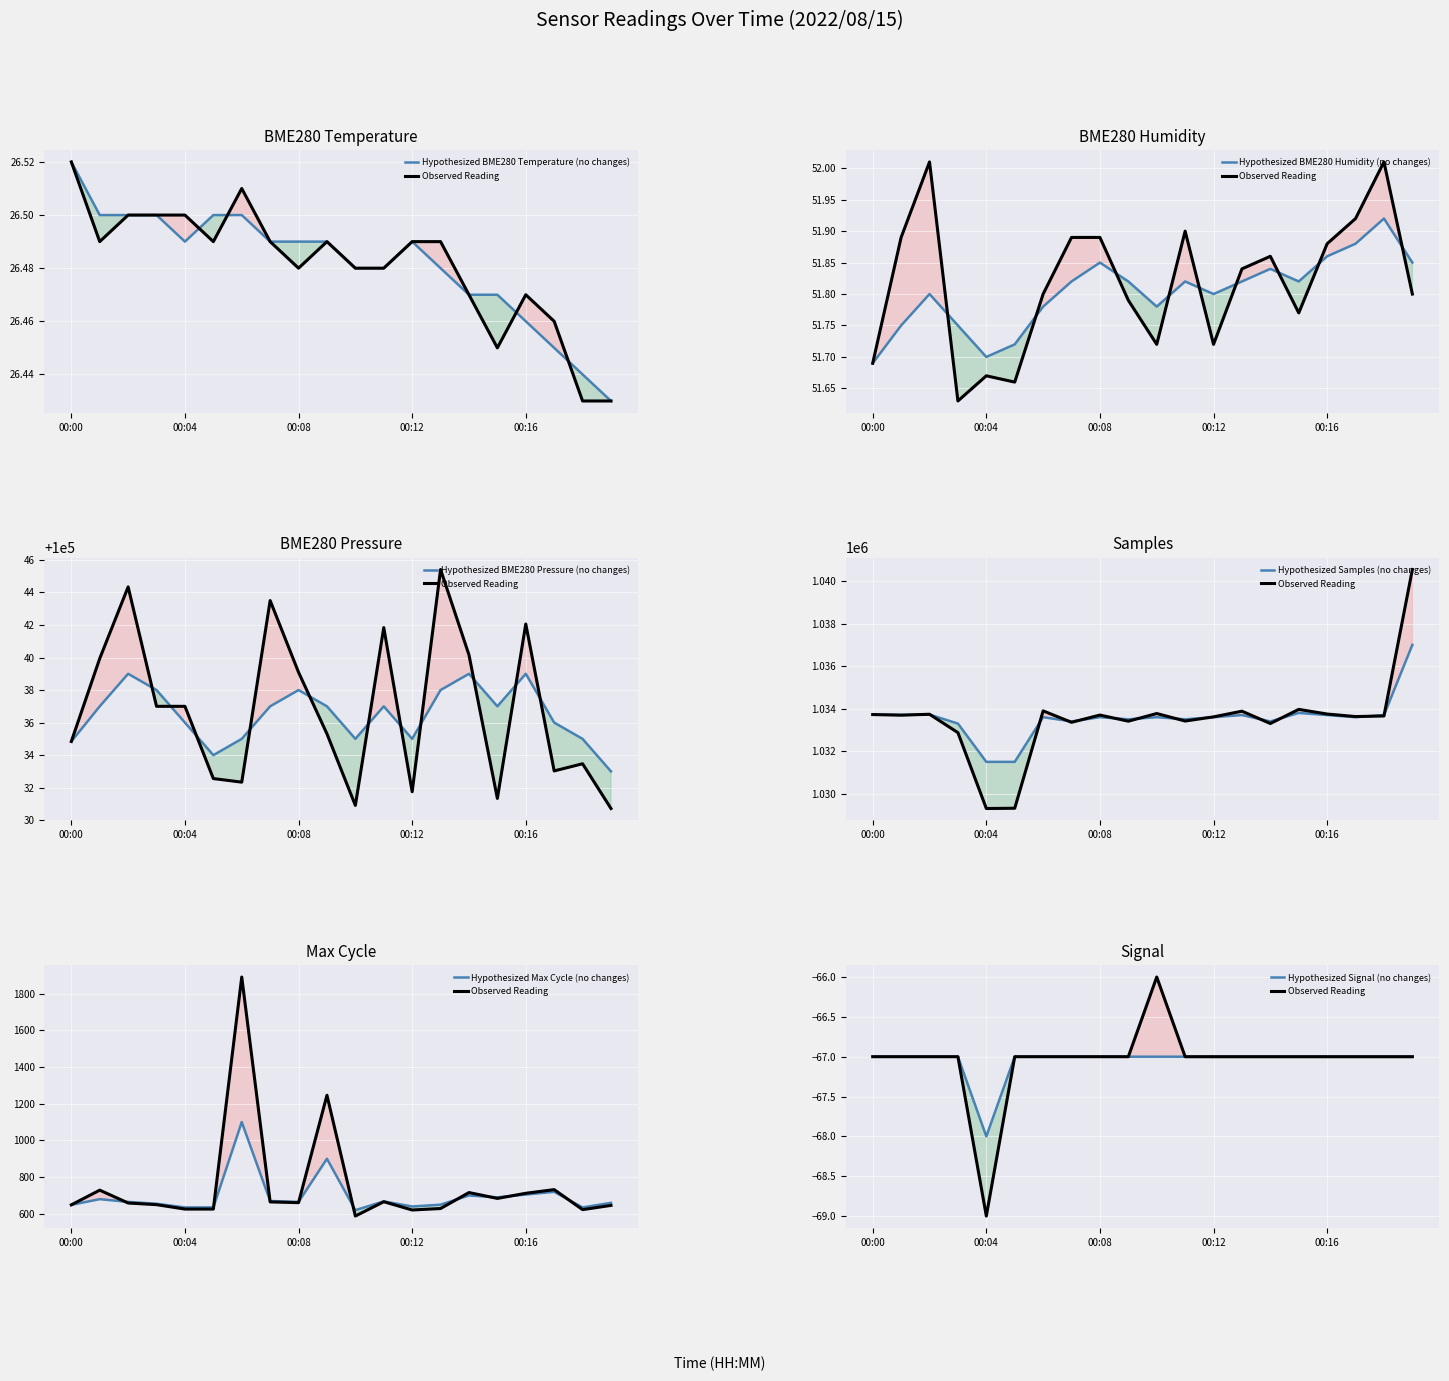

At how many categories does at least one series exceed 864651?

20